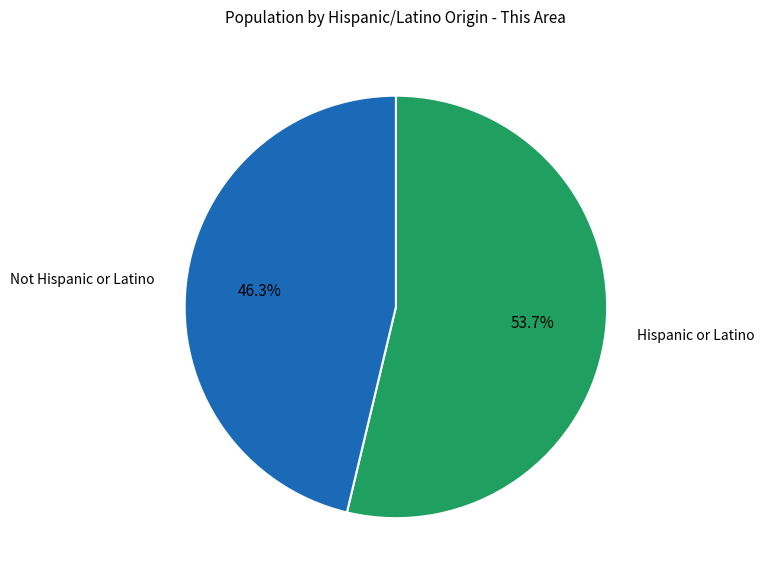

How many segments does this pie chart have?

2